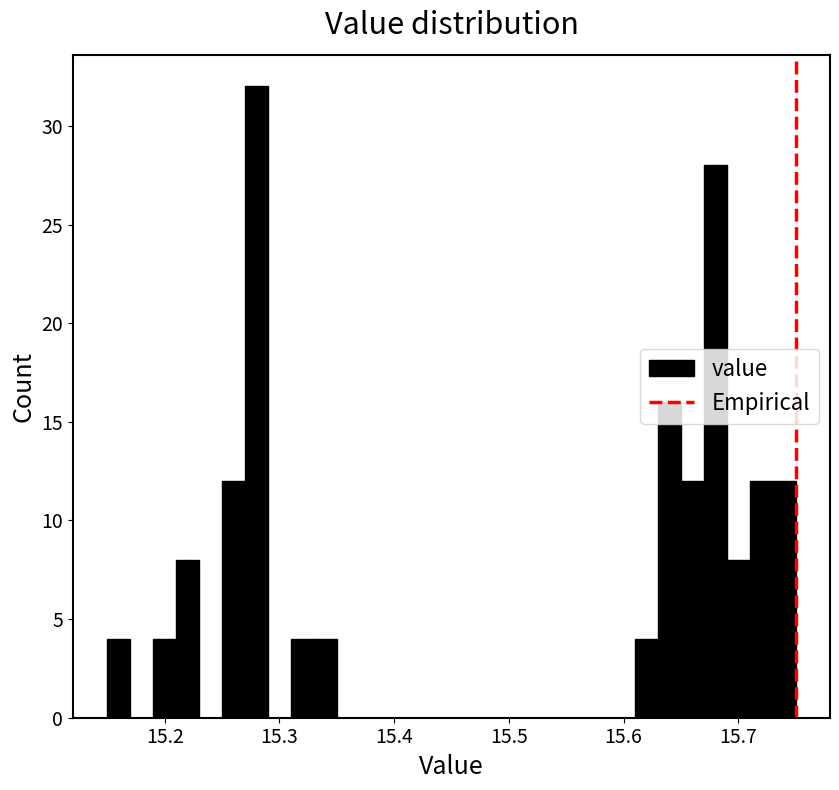

Read against the x-axis, roughly where is the centre of the tallest bar?

15.28